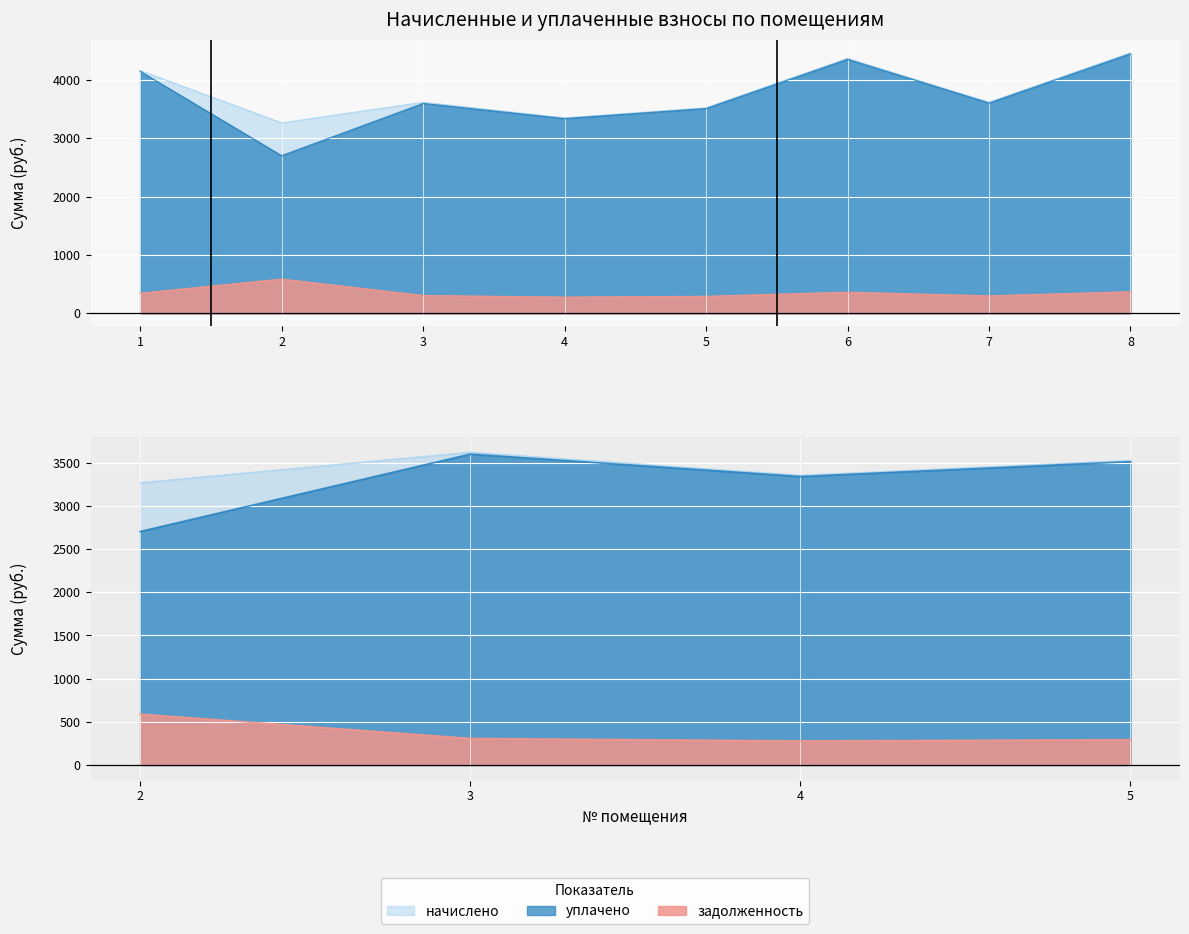

What is the spread (max minus min) of values at 2?

2676.3